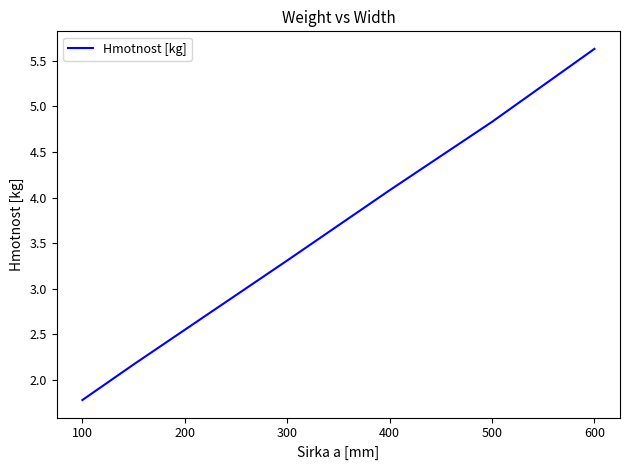

What is the minimum value shown in the chart?

1.8